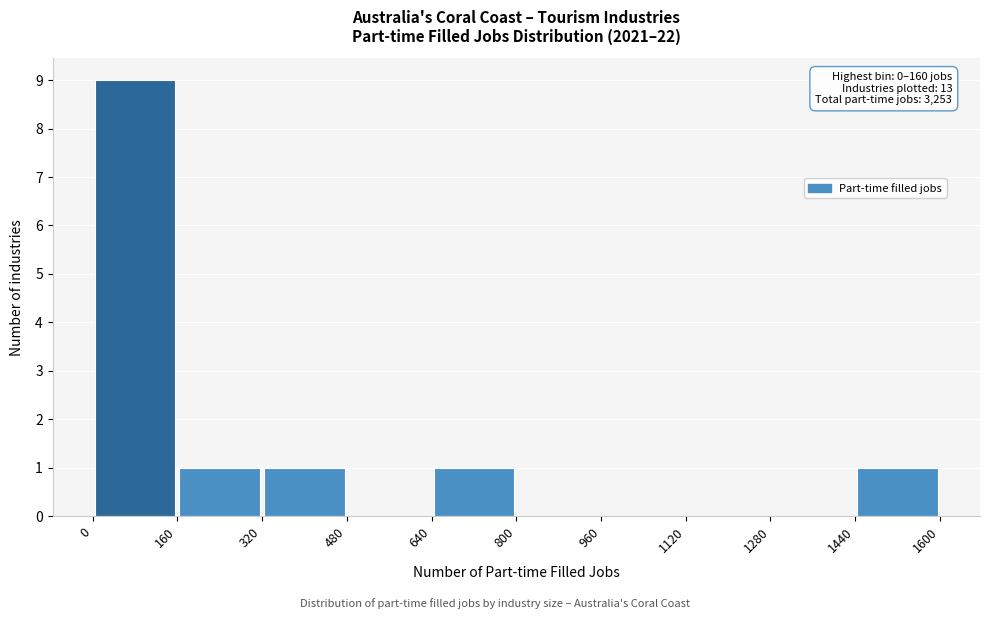

Which range on the x-axis has the tallest bar?

0 to 160